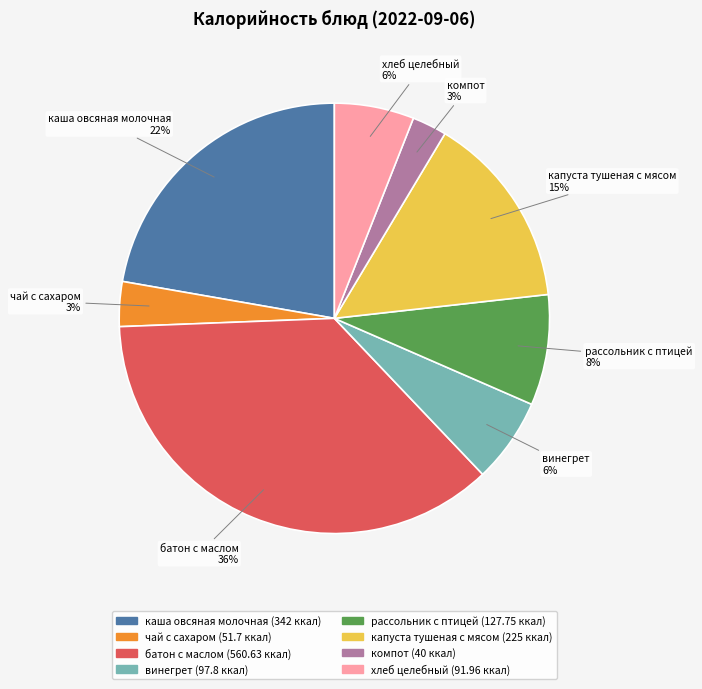

Combined, do батон с маслом and винегрет account for over 50%?

No